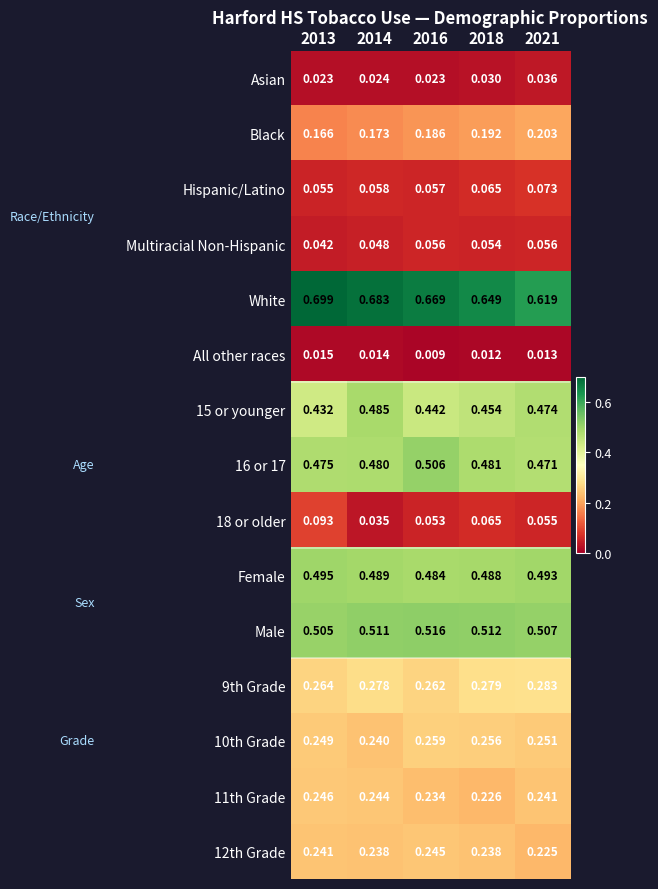

List the series in order of their peak value, lowest first.

All other races, Asian, Multiracial Non-Hispanic, Hispanic/Latino, 18 or older, Black, 12th Grade, 11th Grade, 10th Grade, 9th Grade, 15 or younger, Female, 16 or 17, Male, White